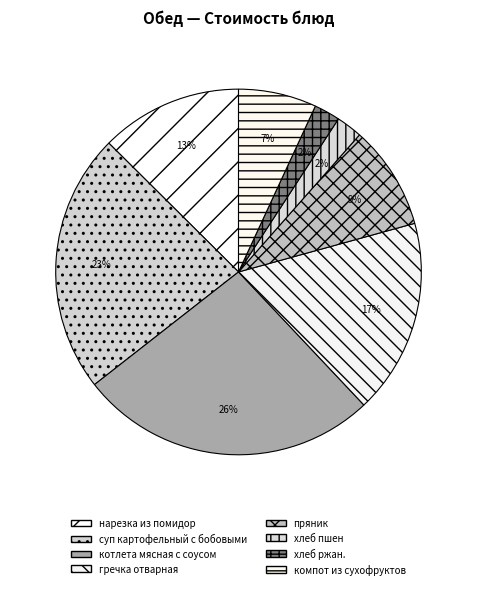

The пряник slice represents 9% of the pie. True or false?

True